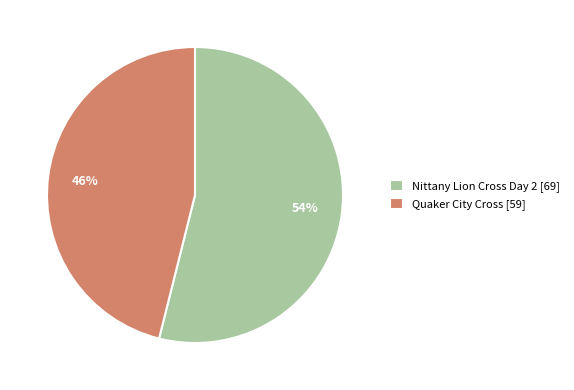

Is the sum of Quaker City Cross [59] and Nittany Lion Cross Day 2 [69] greater than half?

Yes